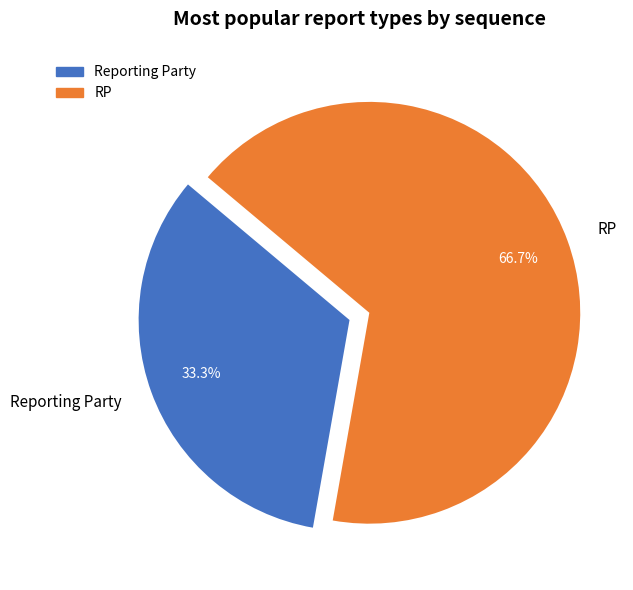

True or false: RP accounts for 67% of the total.

True